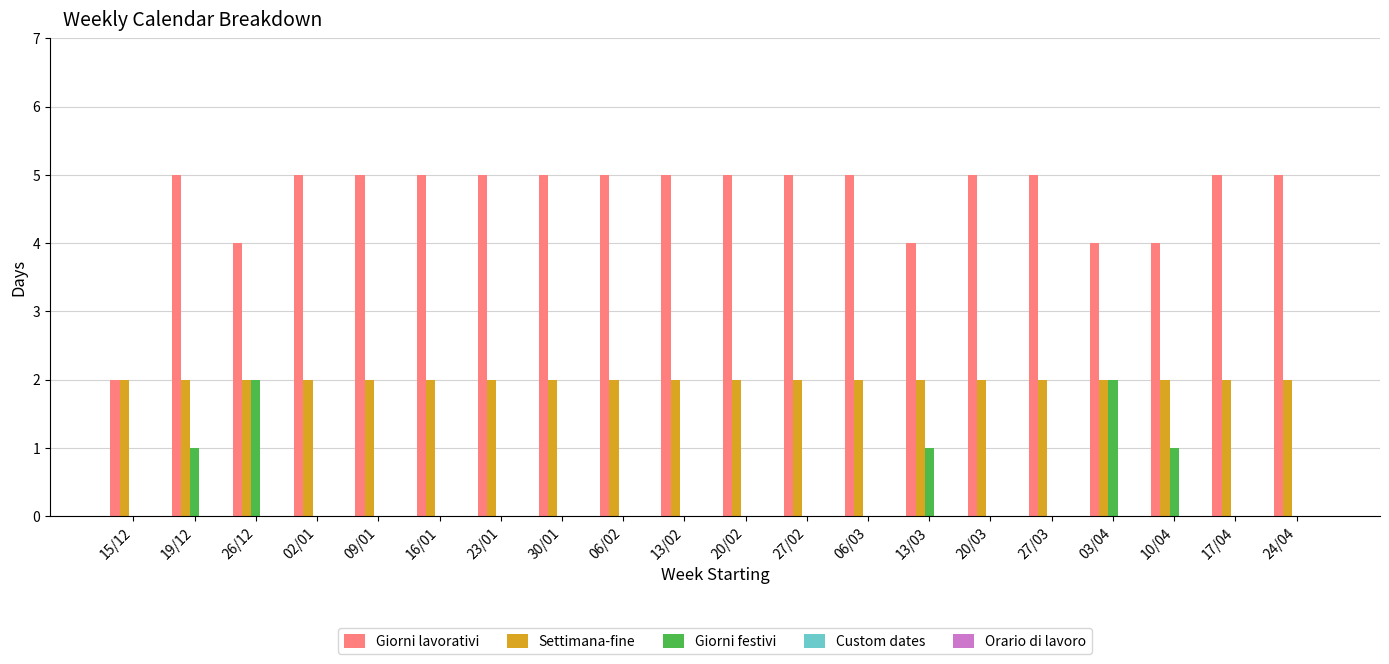

What is the approximate value of Settimana-fine at 23/01?

2